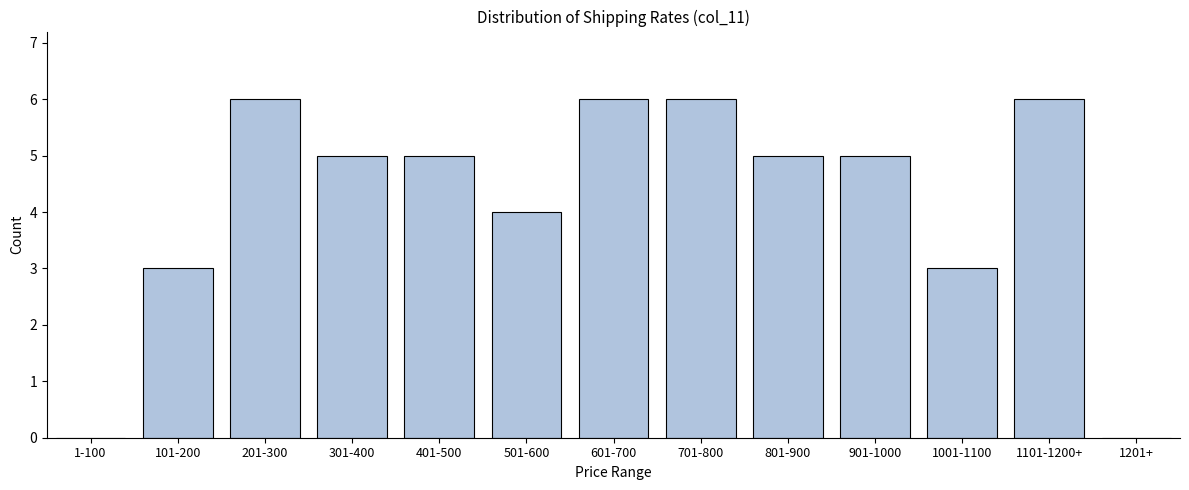

Reading left to right, what are all the values shown in this chart?

1-100=0	101-200=3	201-300=6	301-400=5	401-500=5	501-600=4	601-700=6	701-800=6	801-900=5	901-1000=5	1001-1100=3	1101-1200+=6	1201+=0